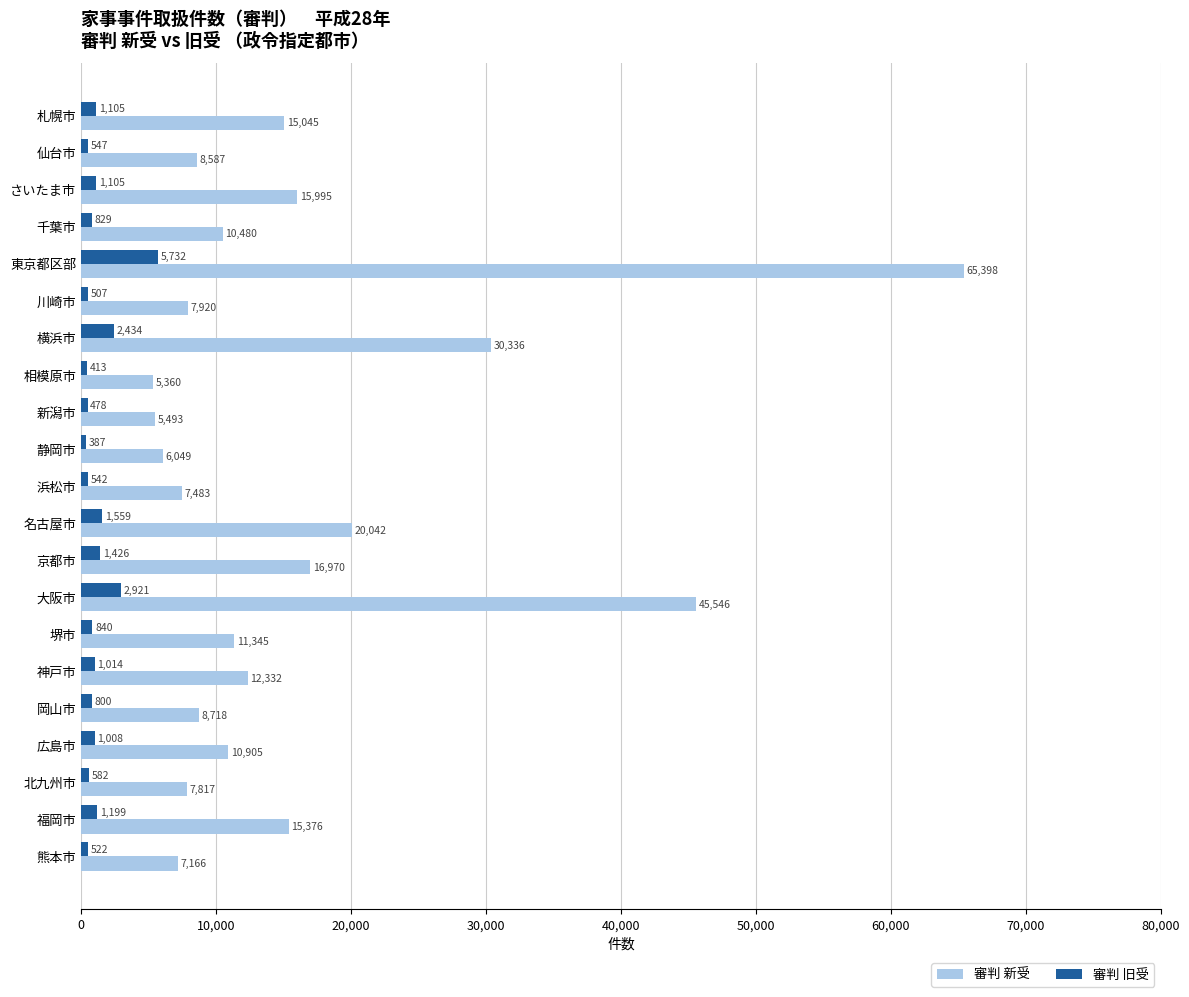

Where is 審判 旧受 nearest to the value 3059?

大阪市